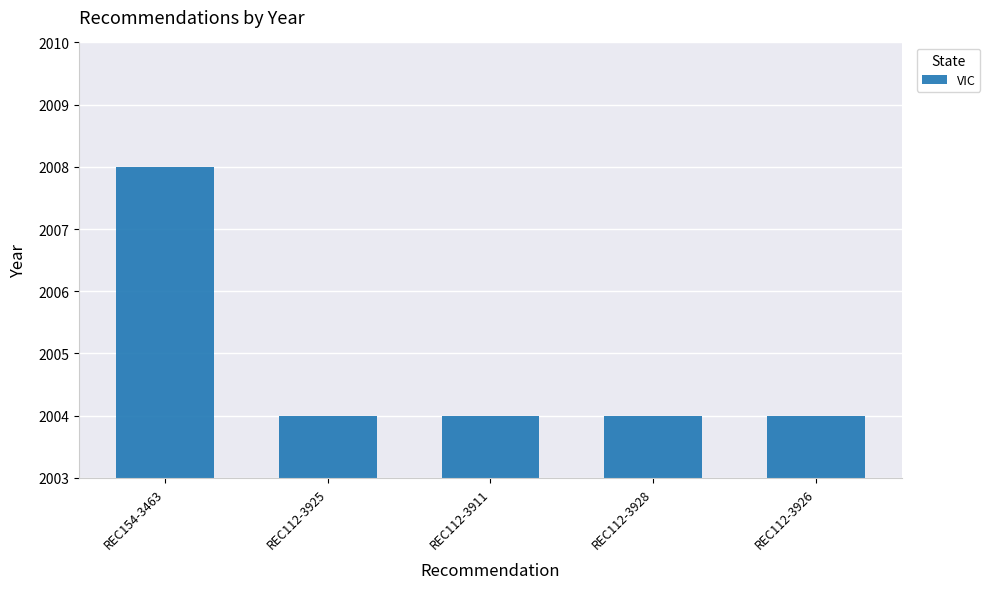

Which has a higher value, REC112-3925 or REC154-3463?

REC154-3463